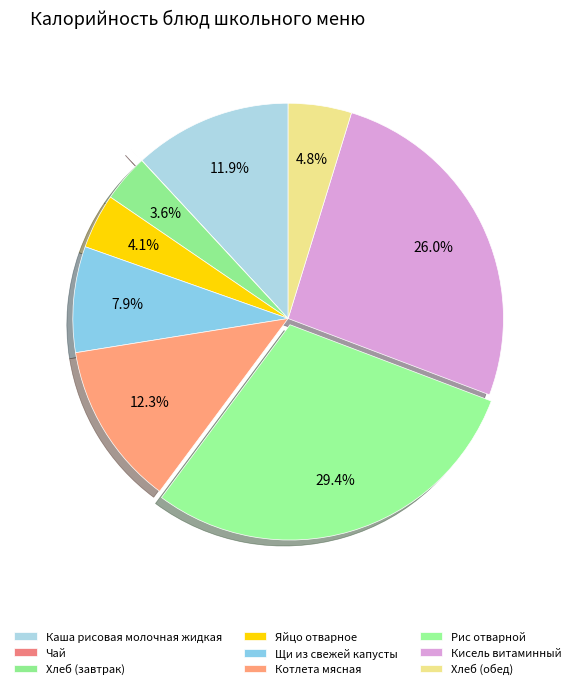

The Хлеб (обед) slice represents 5% of the pie. True or false?

True